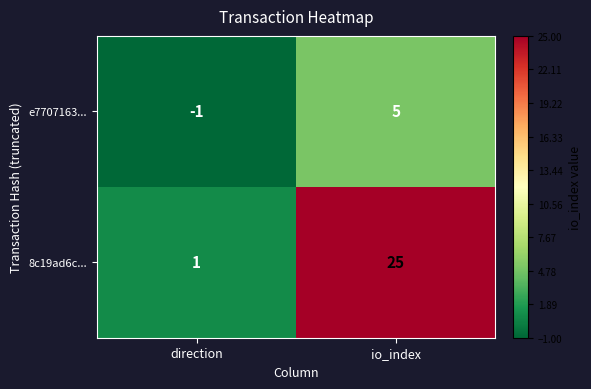

Which series changed the most between direction and io_index?

8c19ad6c...